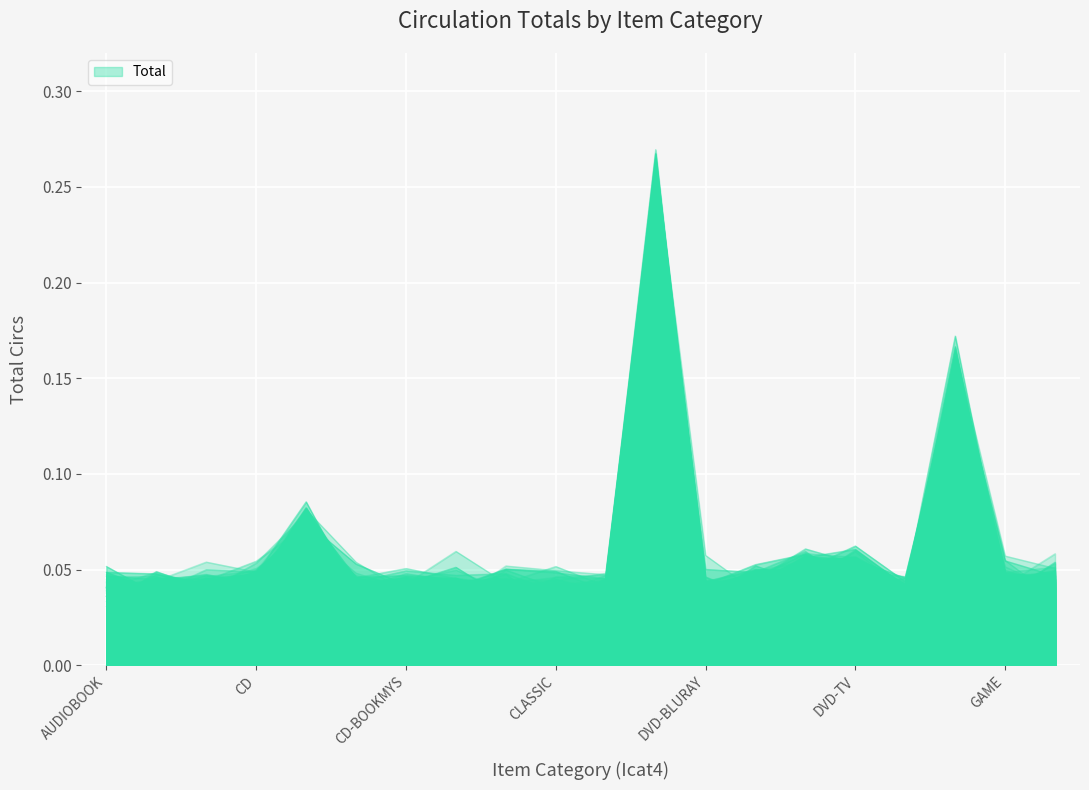

Which label corresponds to the largest value in the chart?

DVD